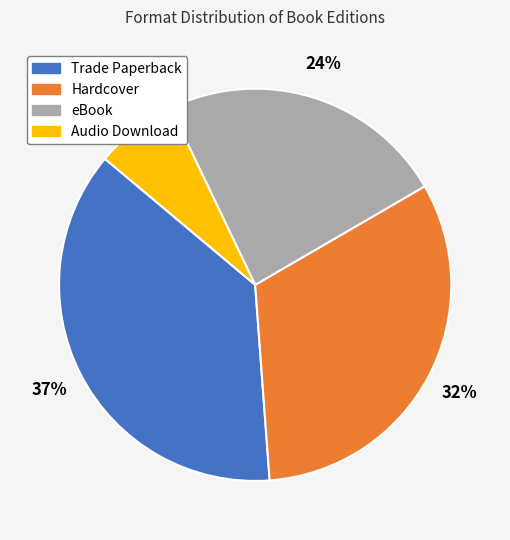

Which category has the biggest portion of the pie?

Trade Paperback